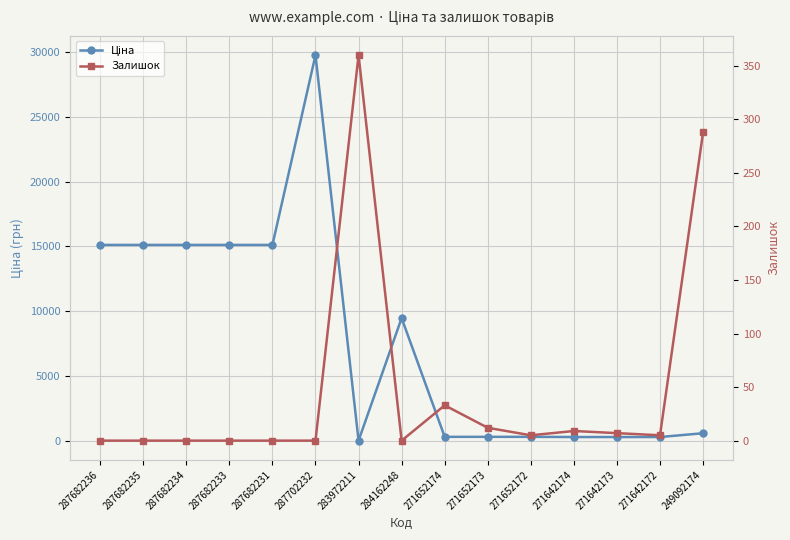

What is the greatest value displayed?

29747.2